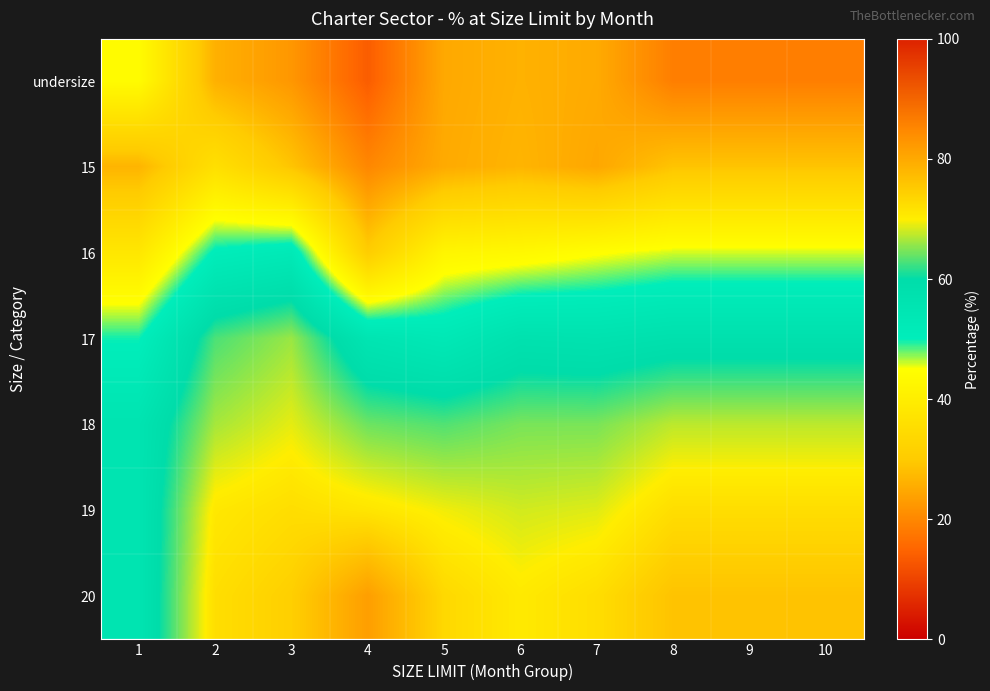

Reading left to right, transcribe all the data shown in this chart.

undersize: 1=44.0	2=26.1	3=22.3	4=13.8	5=24.9	6=26.2	7=25.2	8=18.7	9=18.7	10=18.7
15: 1=26.7	2=35.9	3=29.0	4=20.0	5=25.1	6=26.7	7=24.6	8=28.9	9=28.9	10=28.9
16: 1=38.0	2=50.6	3=52.3	4=30.5	5=42.2	6=43.0	7=44.6	8=45.9	9=45.9	10=45.9
17: 1=49.7	2=62.9	3=66.0	4=55.1	5=53.0	6=57.0	7=56.5	8=57.6	9=57.6	10=57.6
18: 1=55.7	2=66.5	3=69.0	4=64.3	5=63.2	6=64.7	7=64.7	8=67.4	9=67.4	10=67.4
19: 1=55.7	2=70.8	3=72.3	4=71.1	5=69.5	6=68.2	7=68.7	8=72.3	9=72.3	10=72.3
20: 1=55.7	2=72.2	3=74.4	4=81.6	5=73.1	6=70.5	7=72.3	8=76.2	9=76.2	10=76.2